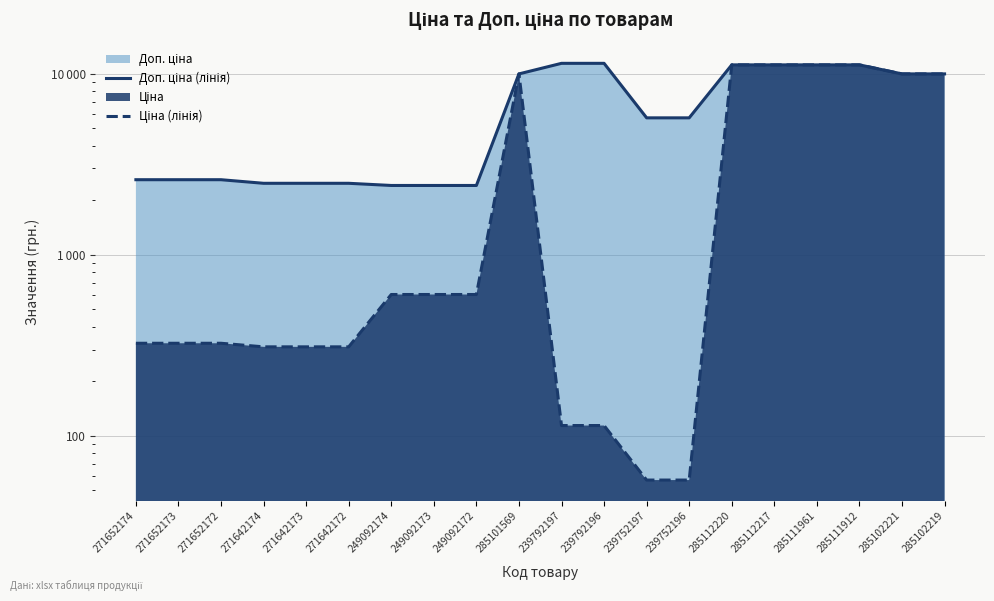

At which category does Ціна (лінія) reach its first local peak?

285101569